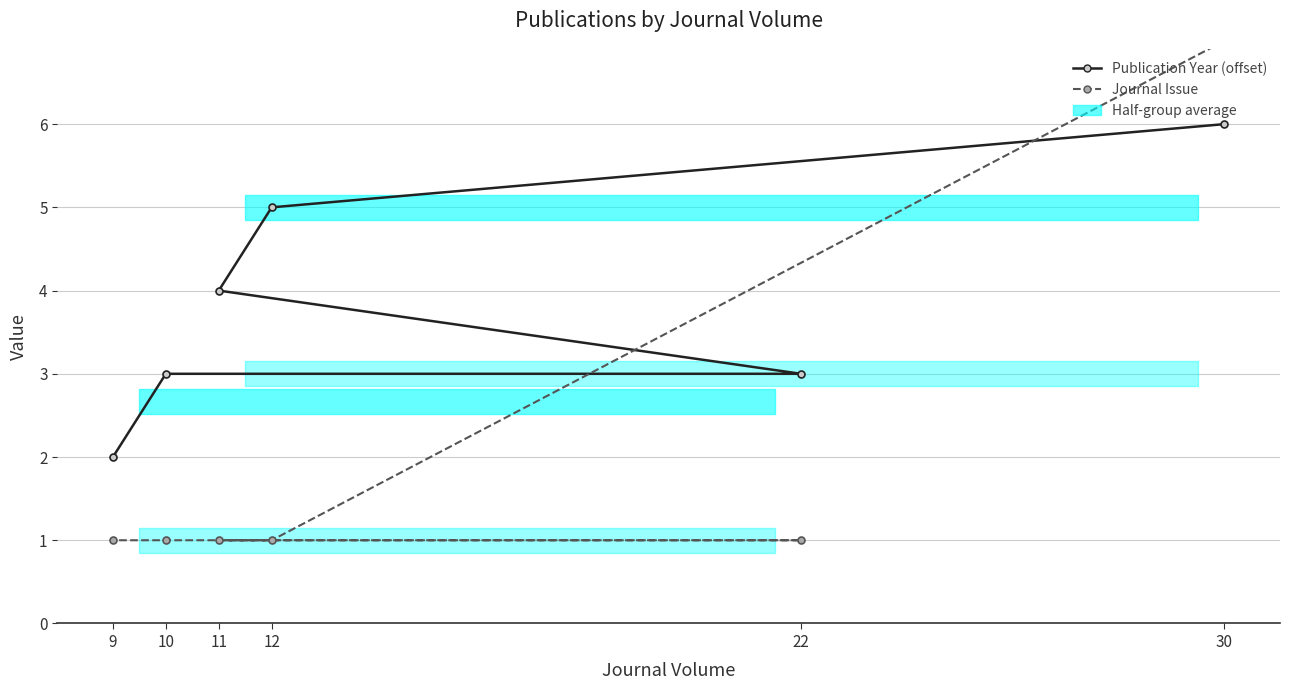

What is the sum of all Journal Issue values?

12